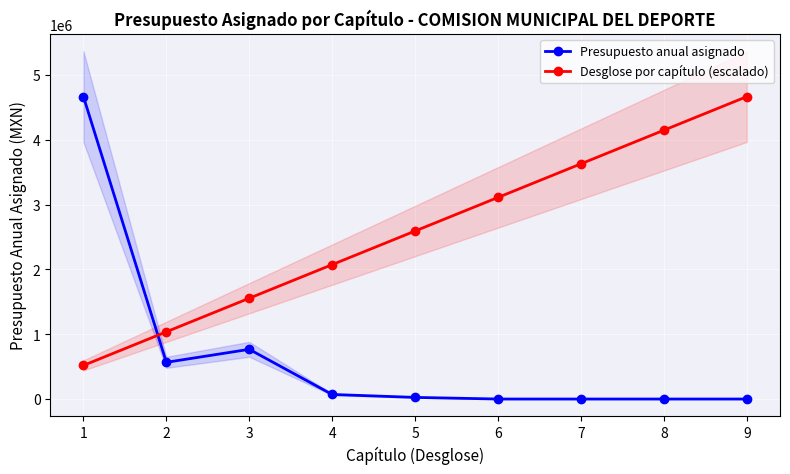

Which series has the largest total across all categories?

Desglose por capítulo (escalado)